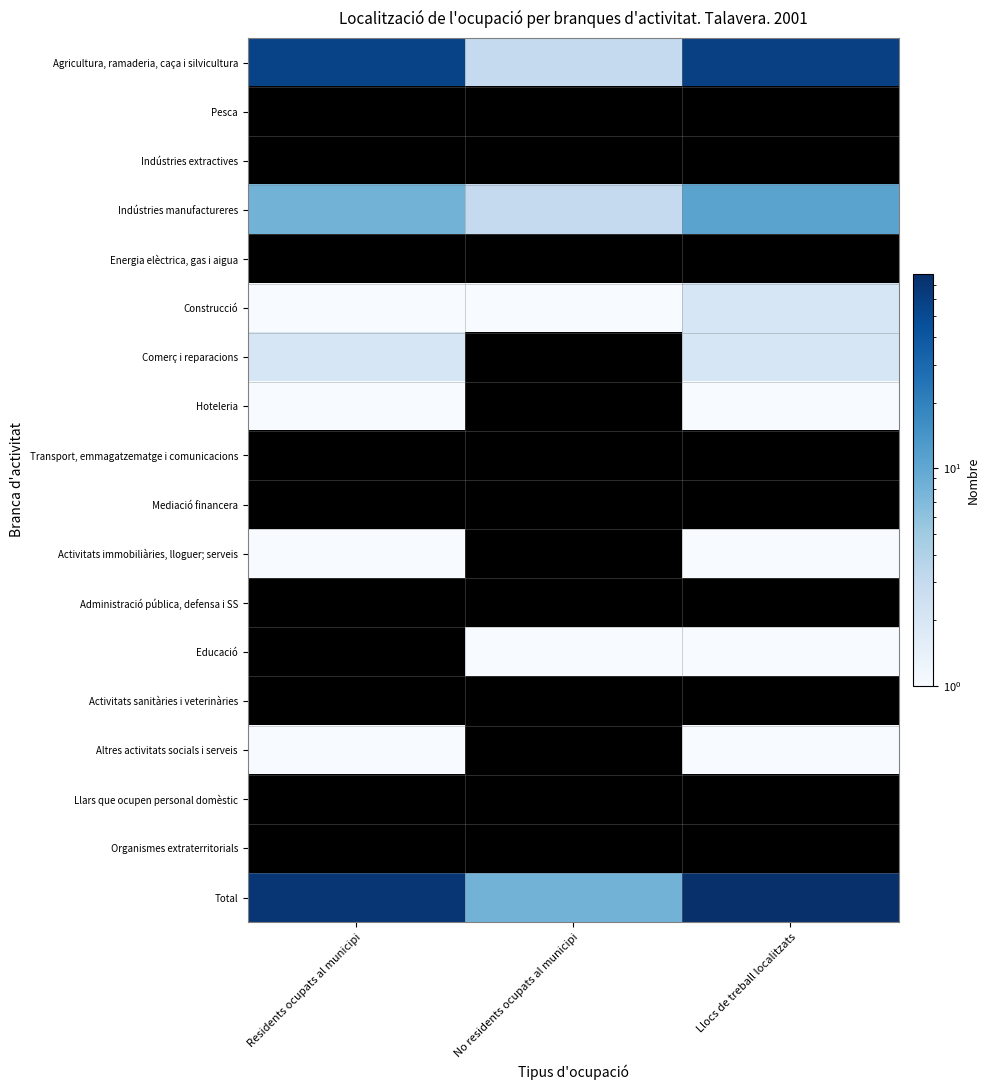

The value of Total at No residents ocupats al municipi is 8.0. True or false?

True